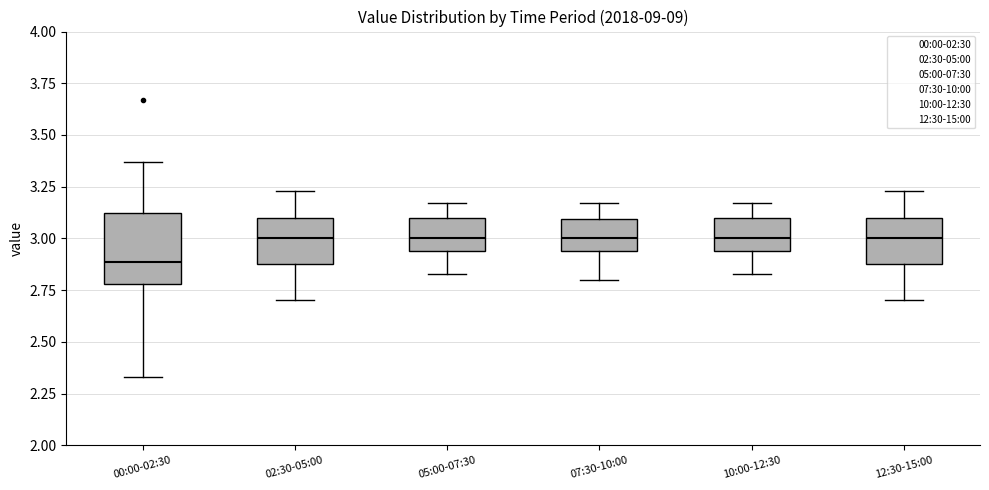

Comparing the boxes themselves (not the whiskers), which one is the tallest?

00:00-02:30